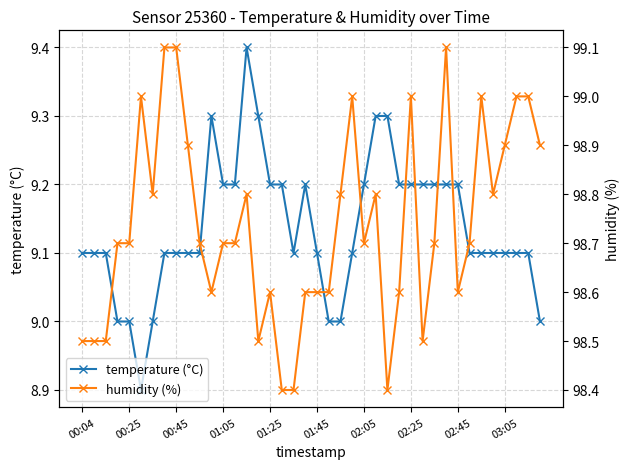

Which series has the largest total across all categories?

humidity (%)